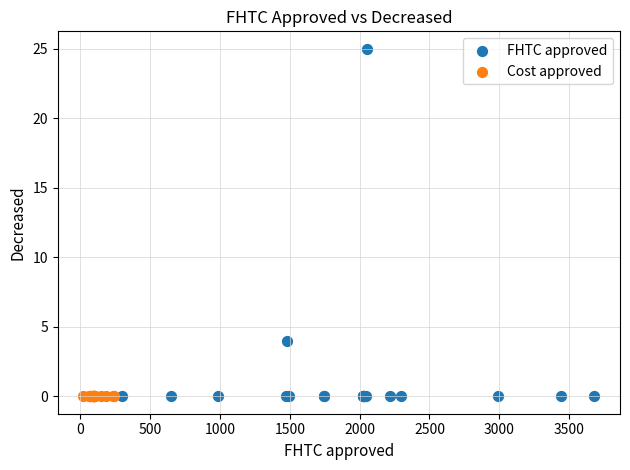

Which series contains the highest Y value?

FHTC approved